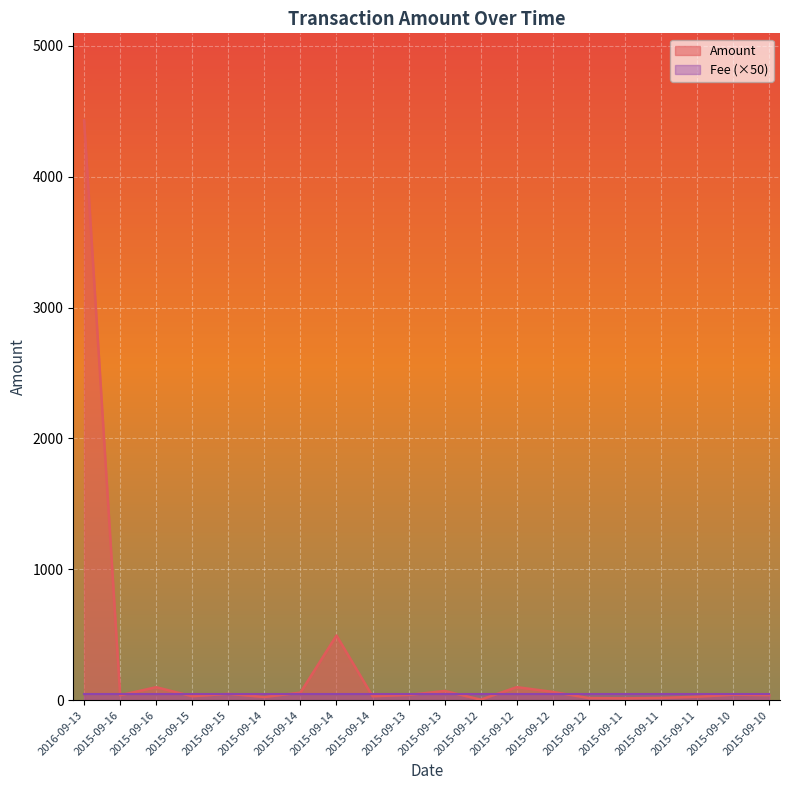

What is the change in value from 2015-09-15 to 2015-09-10?

+8.4